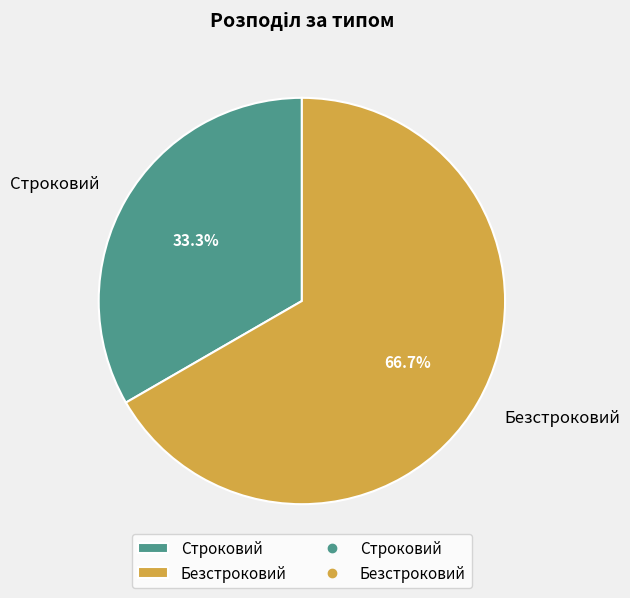

True or false: Безстроковий accounts for 67% of the total.

True